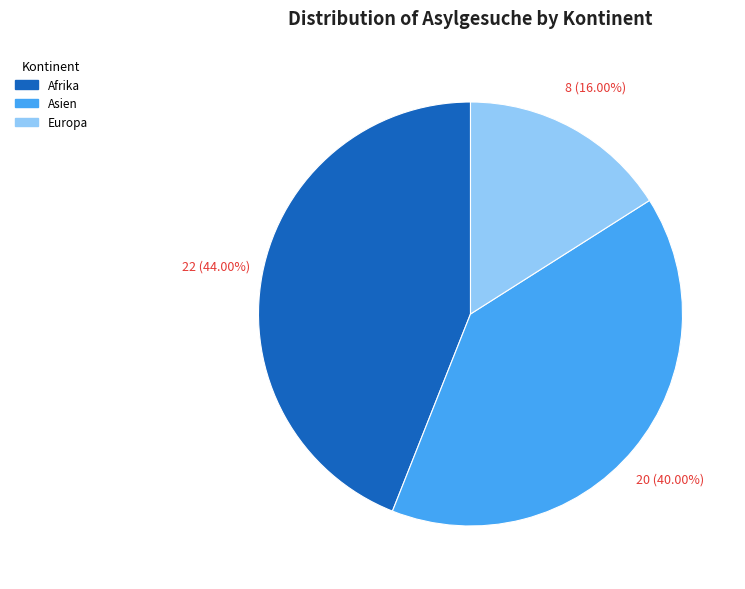

Rank the categories by value from highest to lowest.

Afrika, Asien, Europa